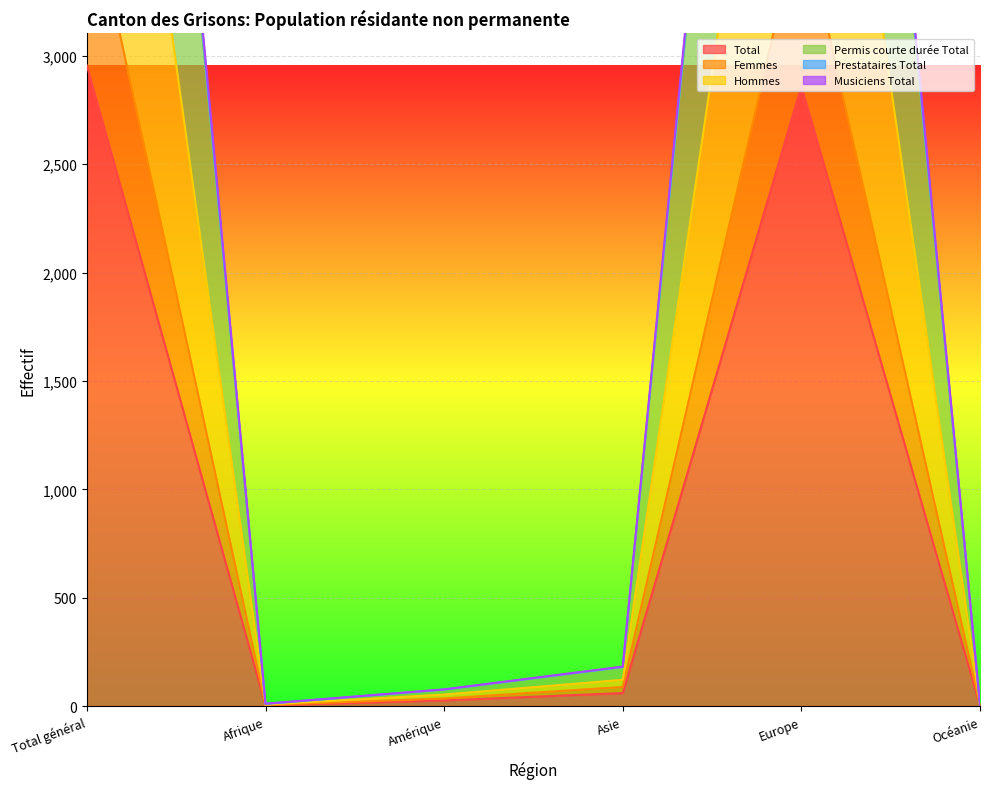

True or false: Femmes and Musiciens Total intersect in this chart.

False